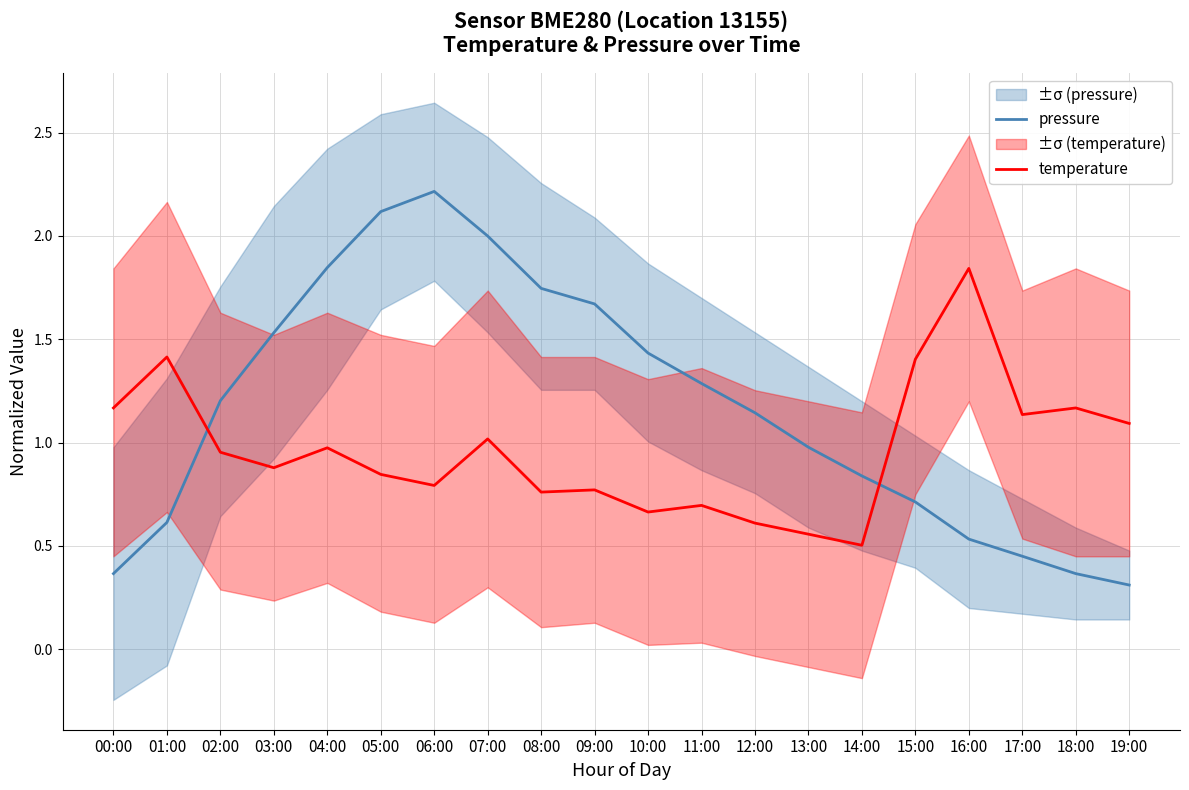

Does the chart display data point markers on the line(s)?

No